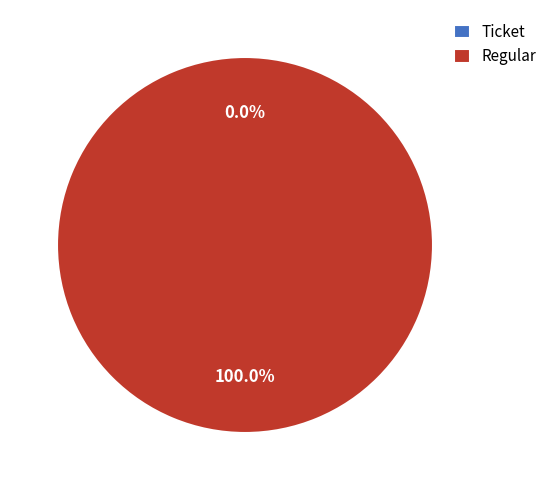

Is there any slice that represents more than half of the pie?

Yes